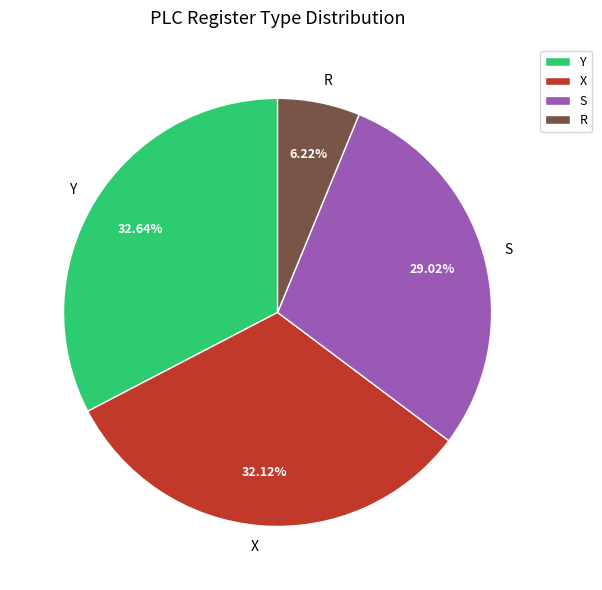

How many segments does this pie chart have?

4